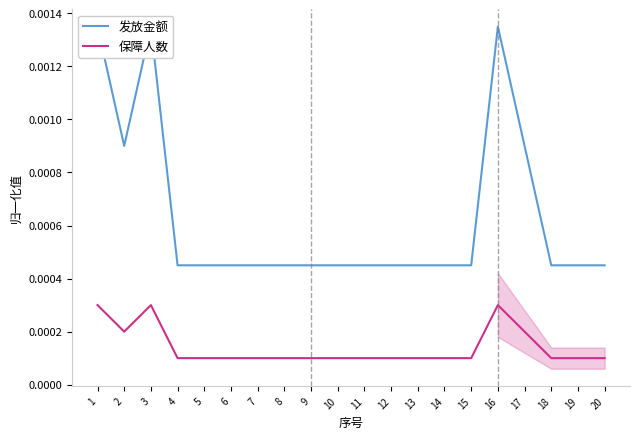

At which category does the chart reach its peak across all series?

1